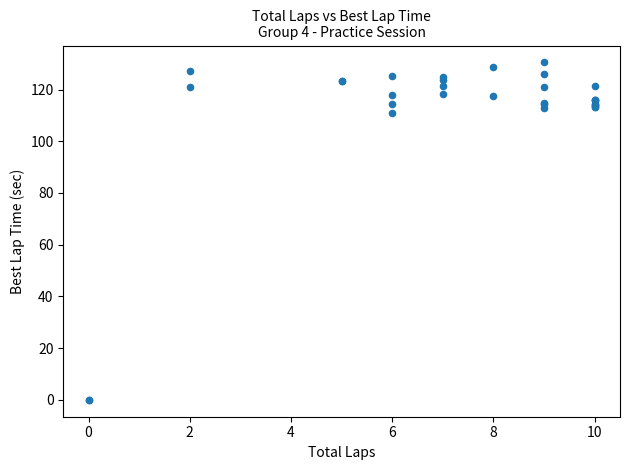

What Y value in the scatter plot is closest to 65?

110.8